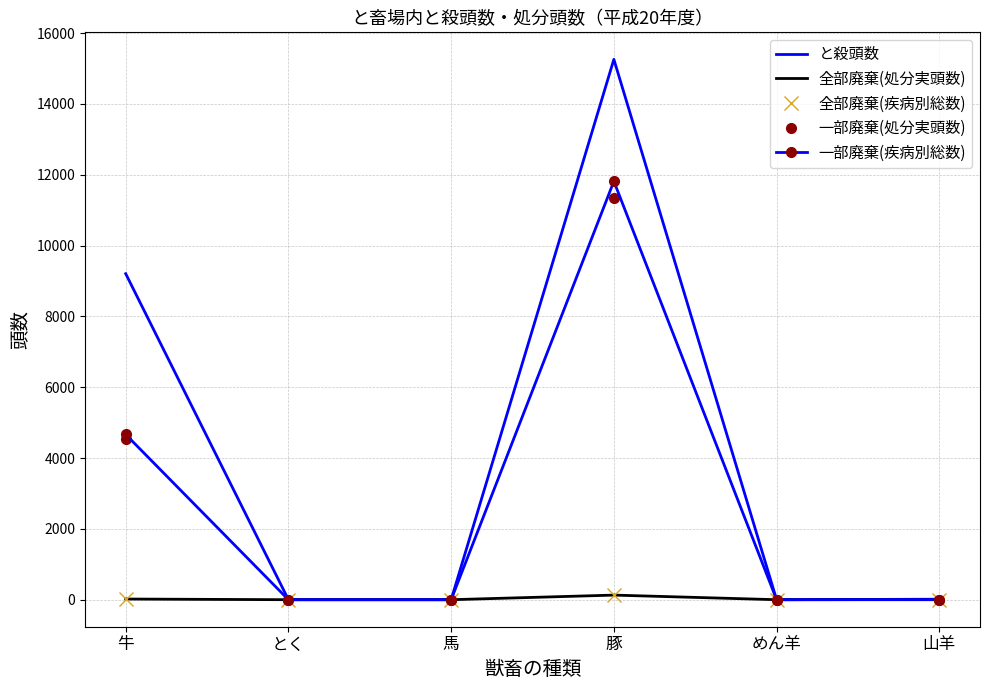

What is the label of the 1st point from the left?

牛